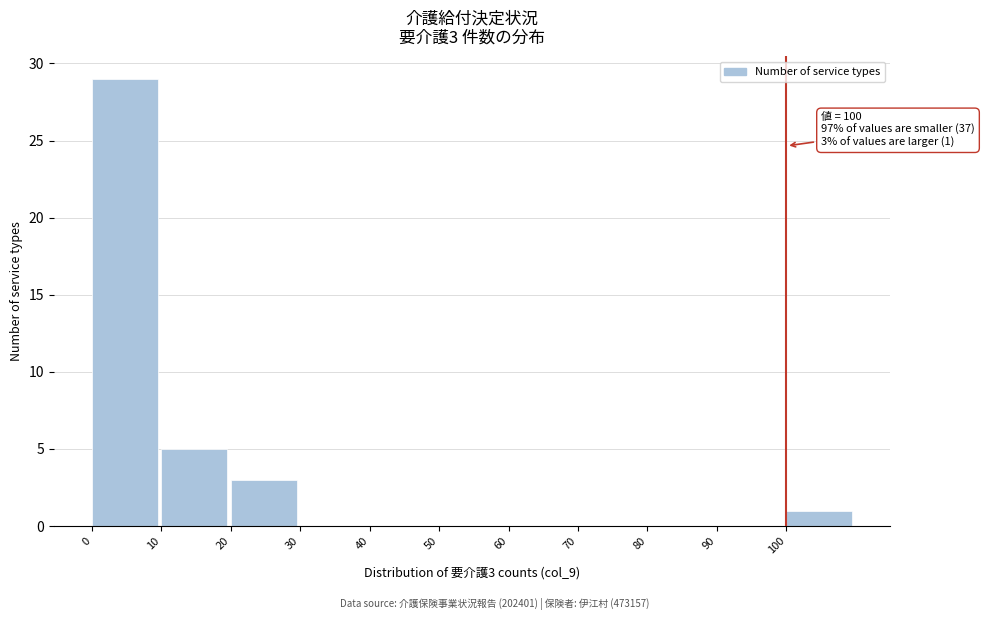

Which range on the x-axis has the tallest bar?

0 to 10